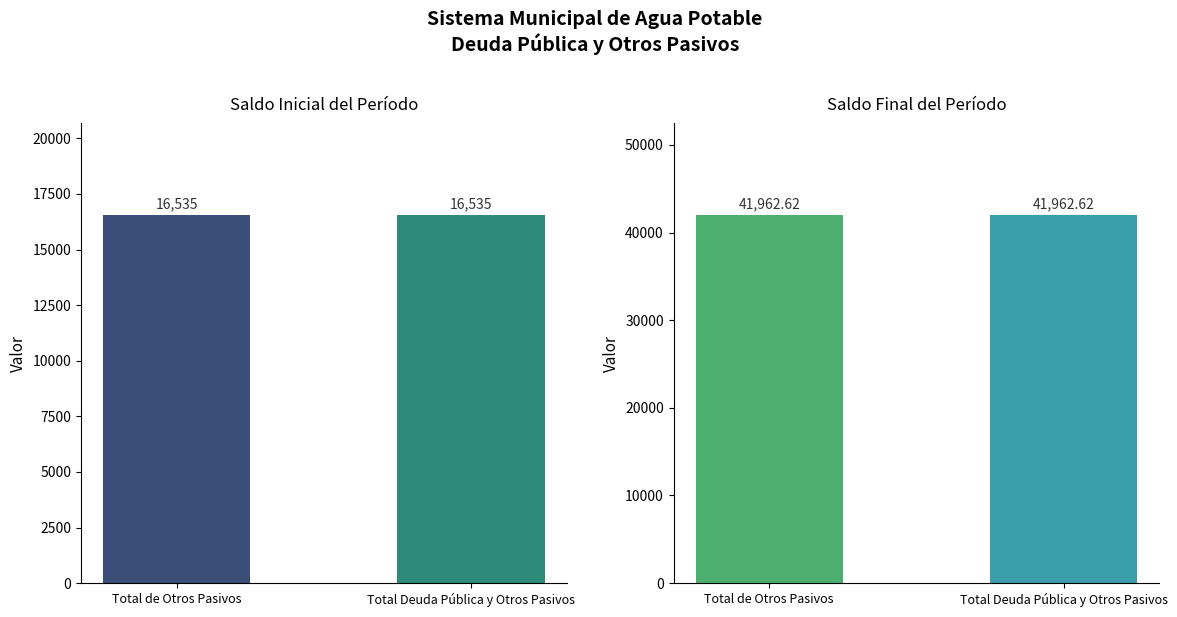

What is the minimum value for Saldo Inicial del Período?

16535.0